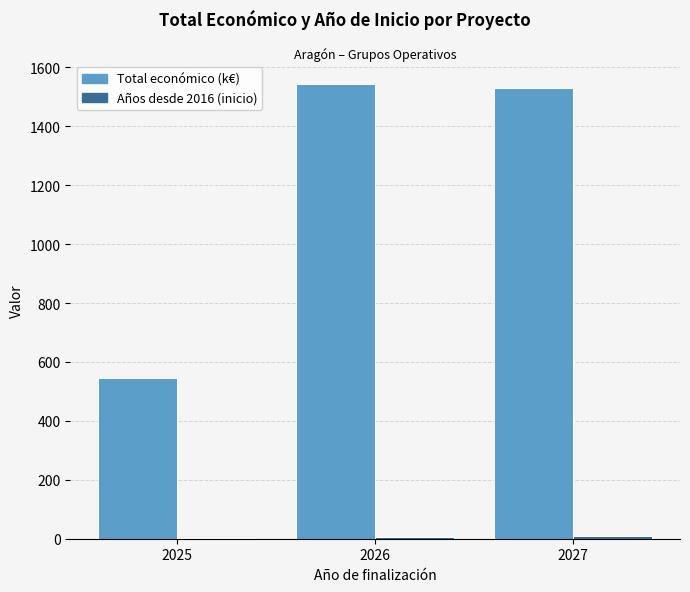

What is the total value across all series at 2027?

1537.3